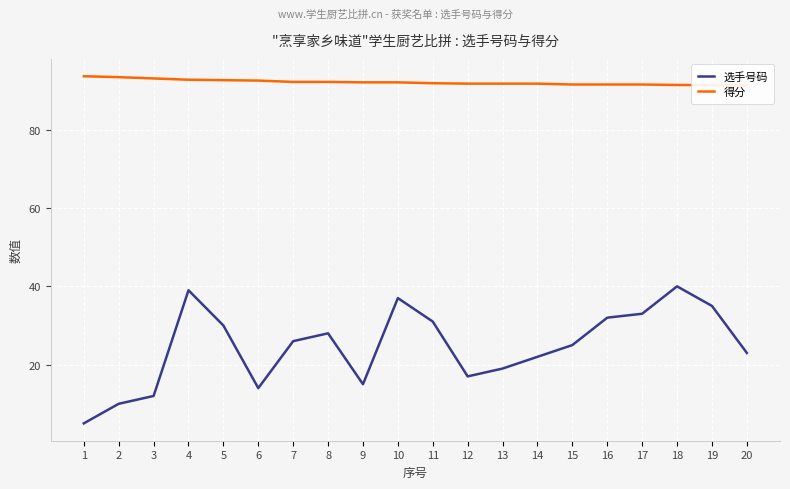

Rank the series by their average value, from highest to lowest.

得分, 选手号码